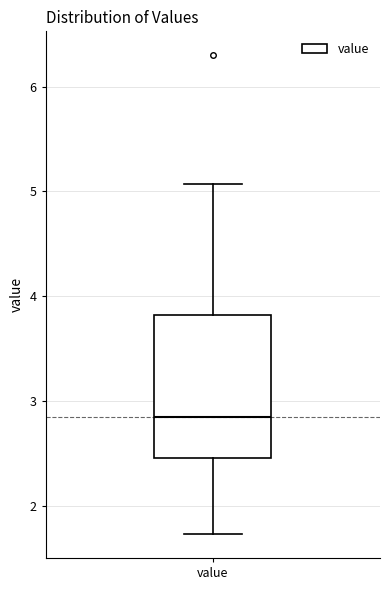

Transcribe this box plot: give where the median line is, the range the box spans, and where the two whiskers end, as read against the y-axis. The values are not printed on the chart, so give them approximately, as read against the axis.

median 2.9, box 2.5 to 3.8, whiskers 1.7 to 5.1